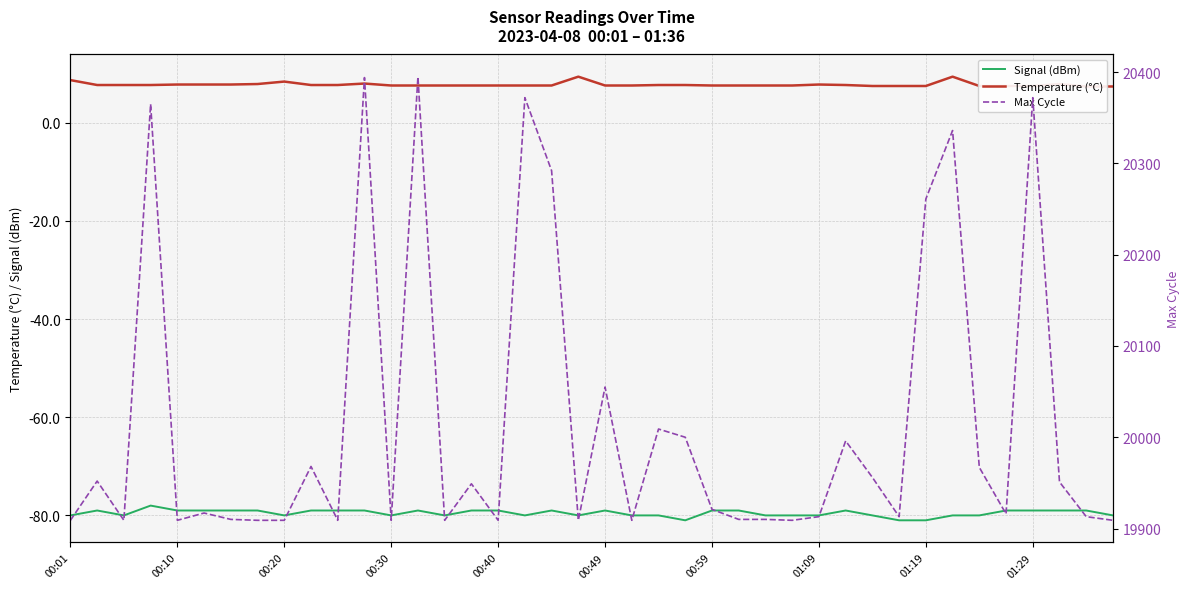

True or false: Temperature (°C) has more than 2 points higher than both neighbors.

True